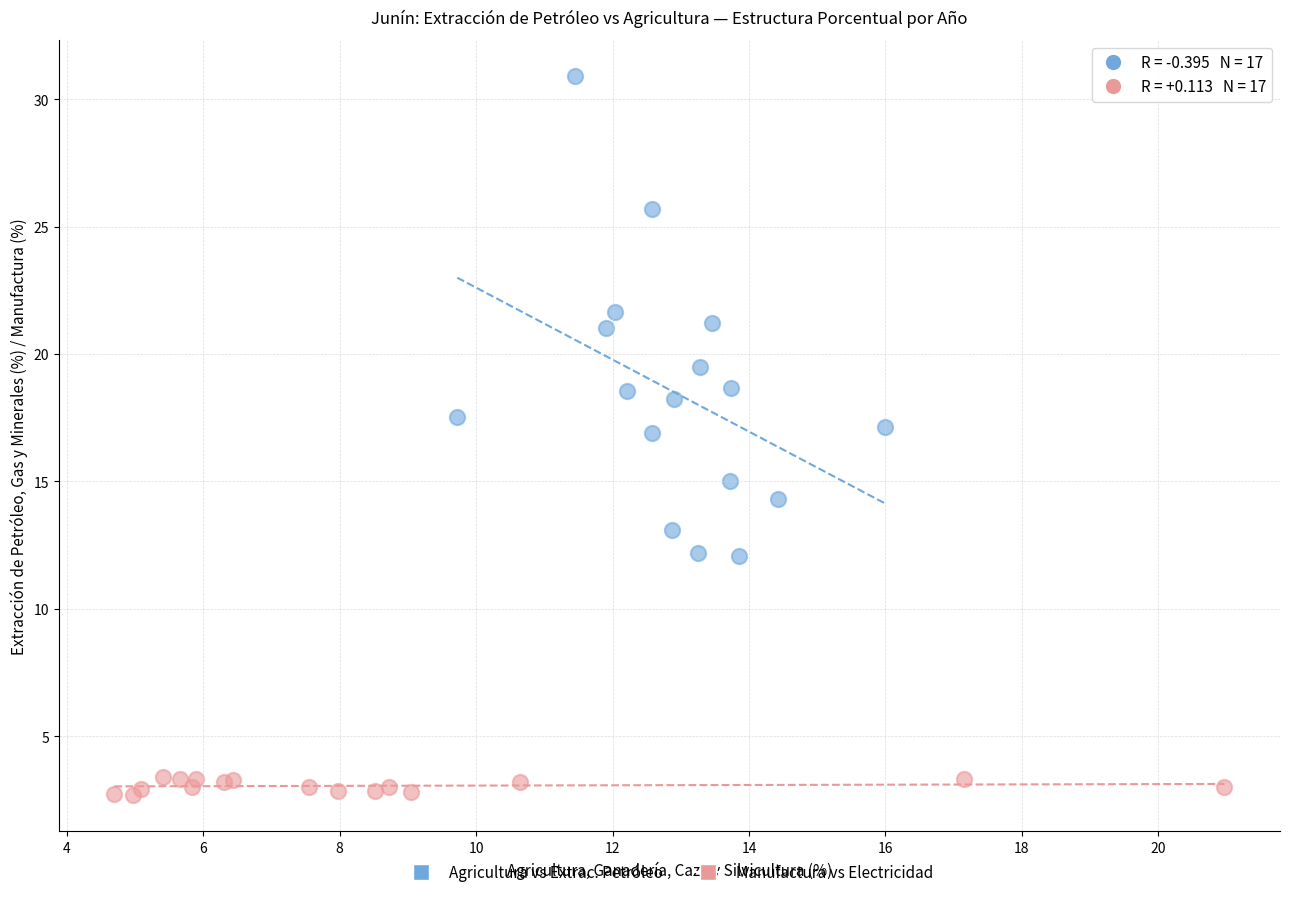

Which series has the widest spread of Y values?

Agricultura vs Extrac. Petróleo